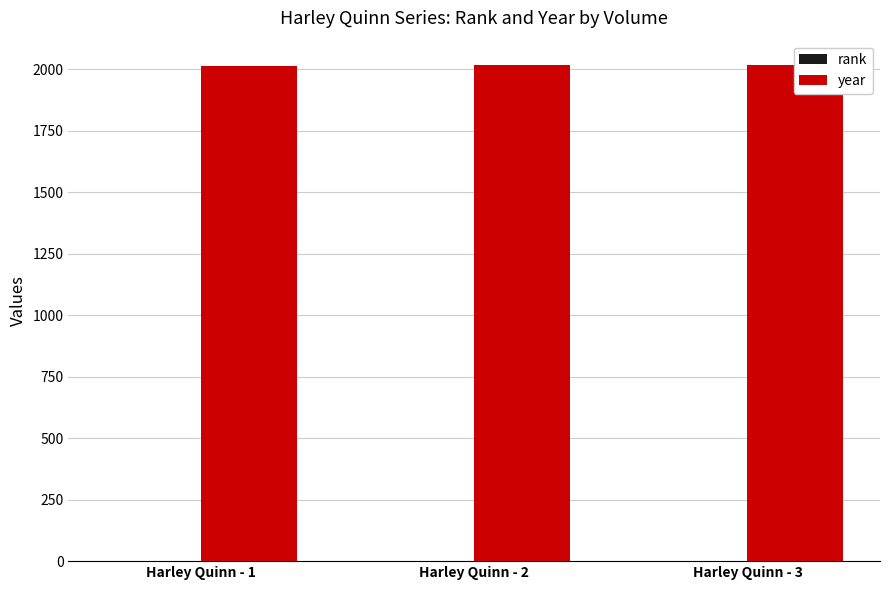

Read the year value at Harley Quinn - 1.

2015